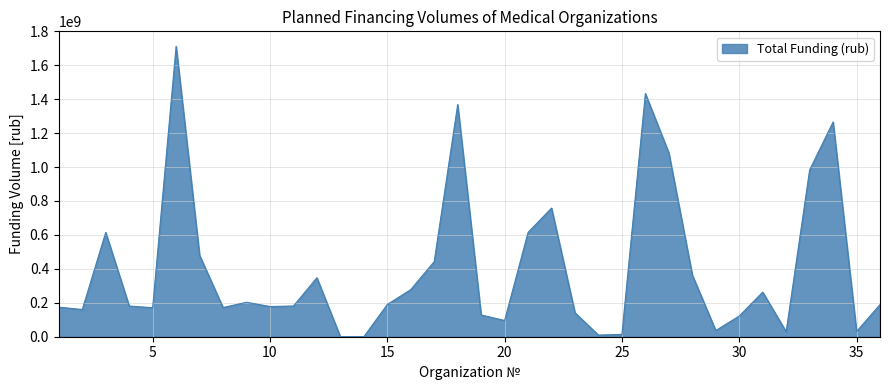

What is the difference between the maximum and minimum values?

1712030330